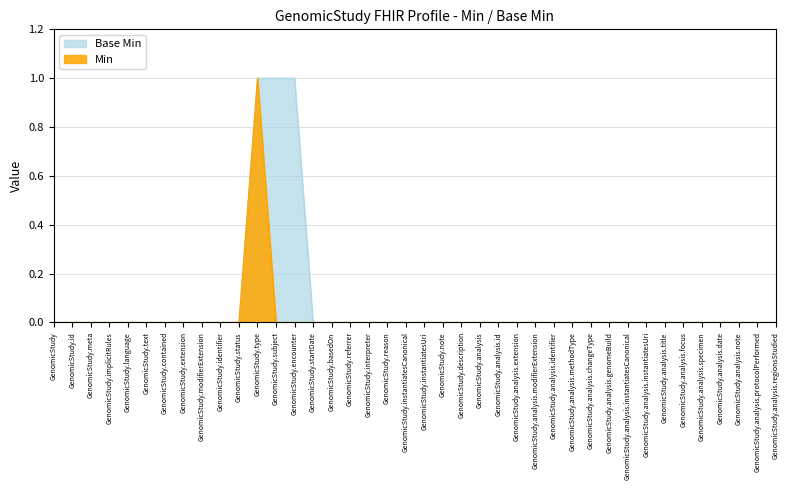

What is the sum of all Base Min values?

3